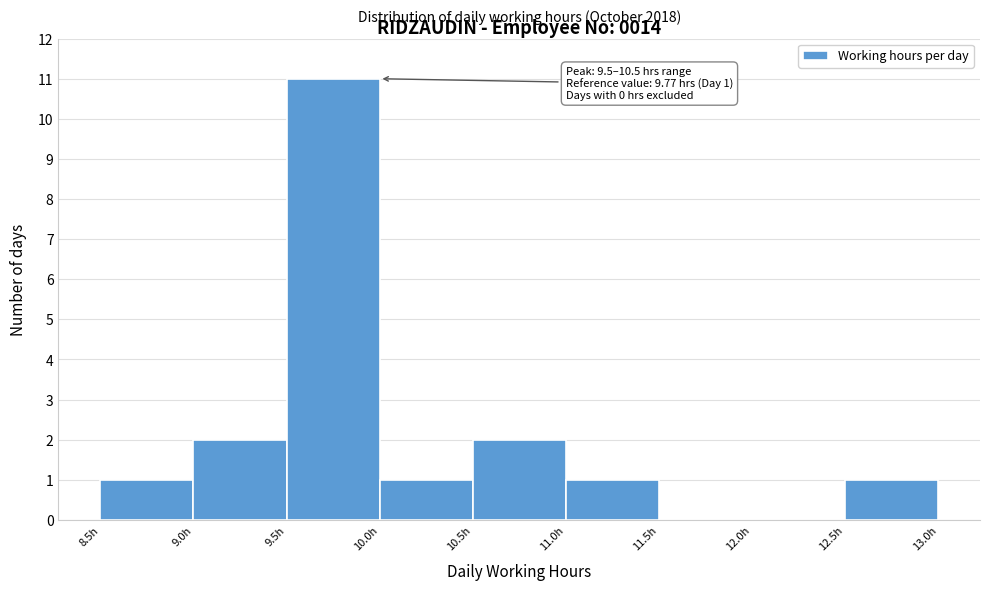

Over which range of the x-axis is the bar tallest?

9.5 to 10.0